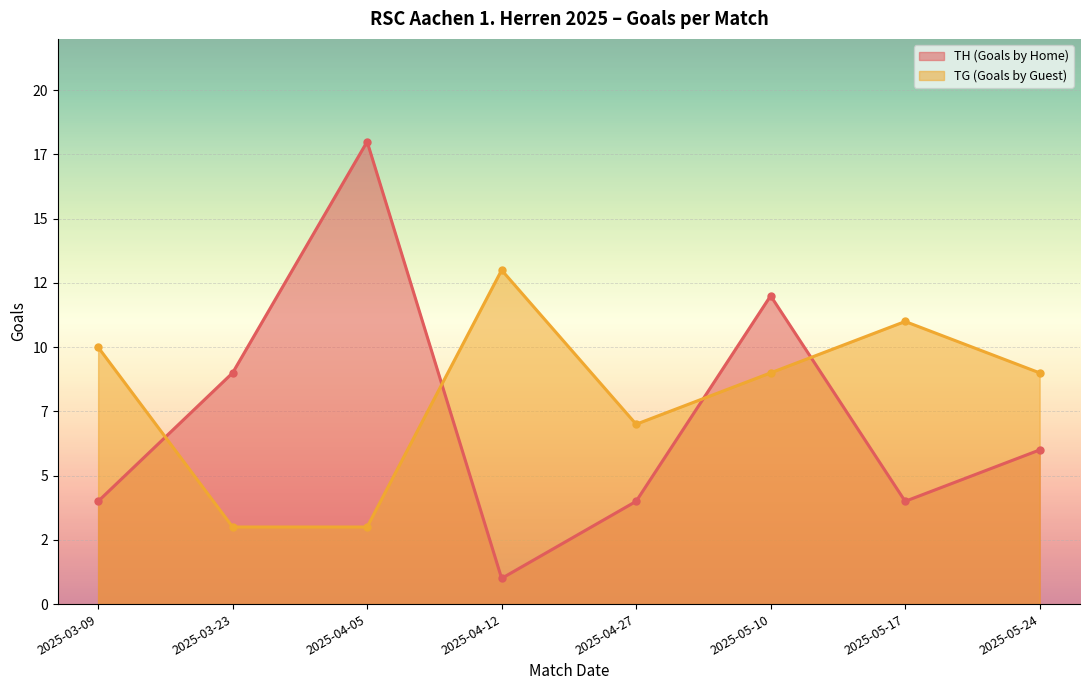

Reading left to right, list all the values displayed in this chart.

TH (Goals by Home): 2025-03-09=4	2025-03-23=9	2025-04-05=18	2025-04-12=1	2025-04-27=4	2025-05-10=12	2025-05-17=4	2025-05-24=6
TG (Goals by Guest): 2025-03-09=10	2025-03-23=3	2025-04-05=3	2025-04-12=13	2025-04-27=7	2025-05-10=9	2025-05-17=11	2025-05-24=9